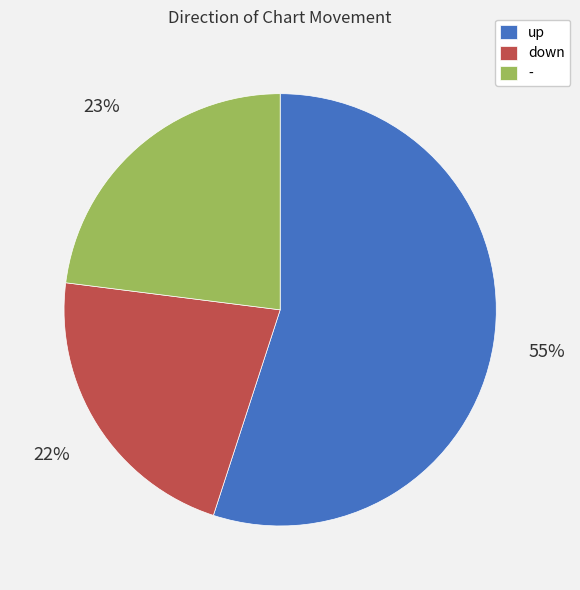

What percentage is the - slice, to the nearest percent?

23%